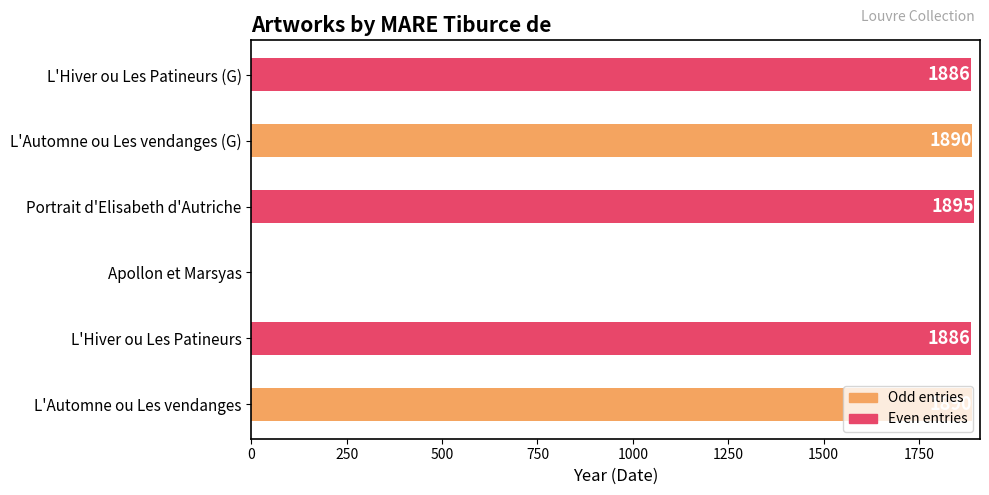

Is it true that the value at Apollon et Marsyas is -1247?

False